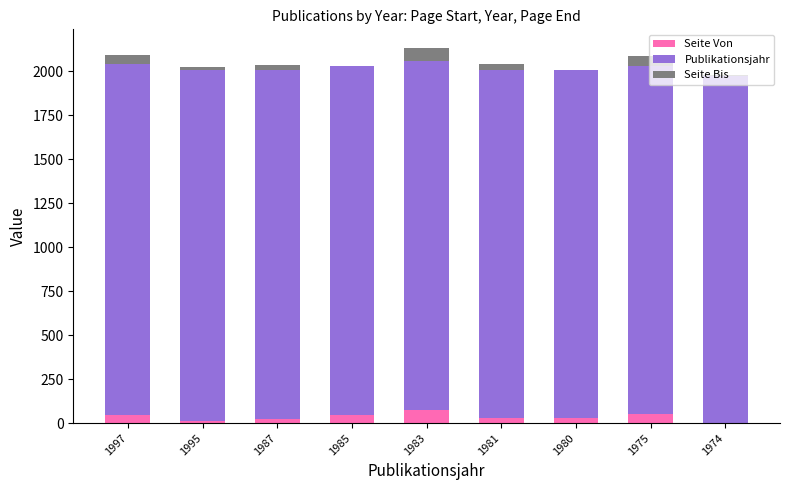

What is the maximum value for Seite Von?

74